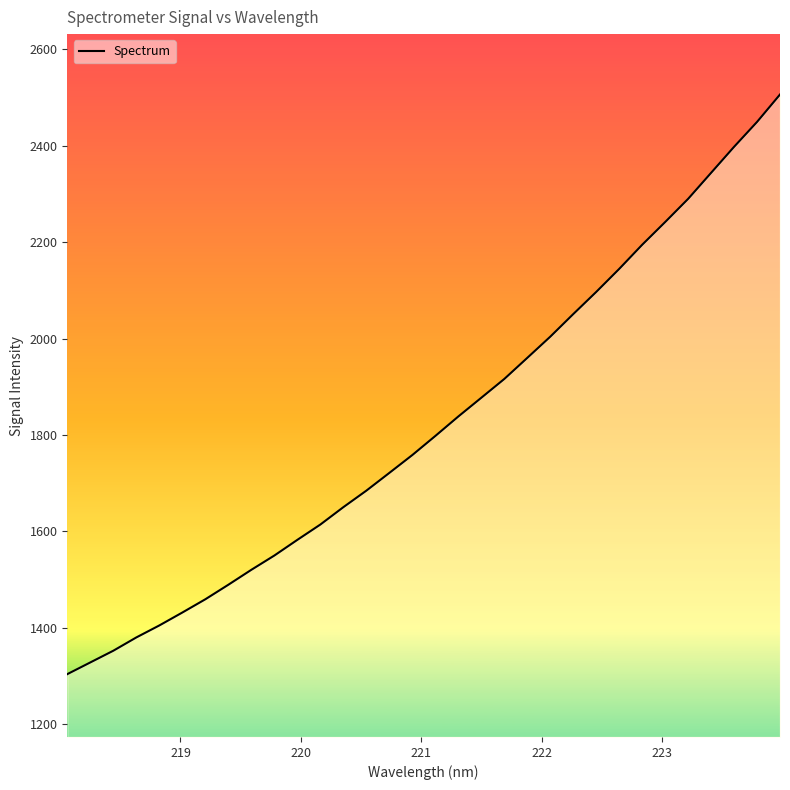

What is the difference between the maximum and minimum values?

1202.8